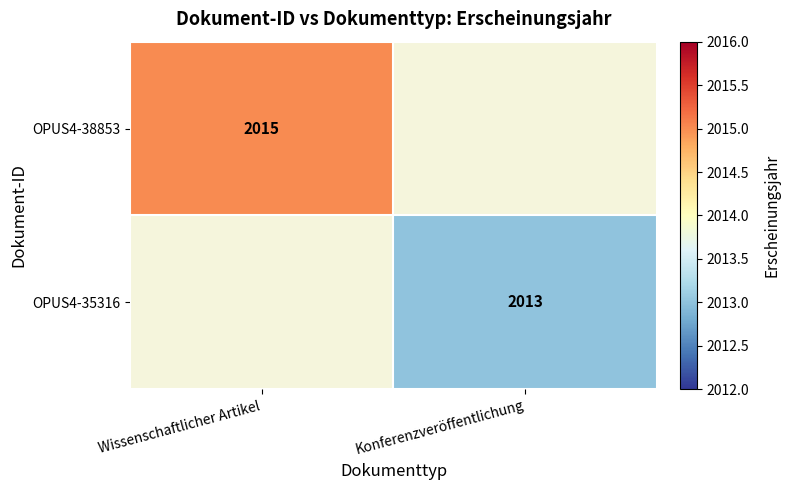

What is the minimum value shown in the chart?

2013.0